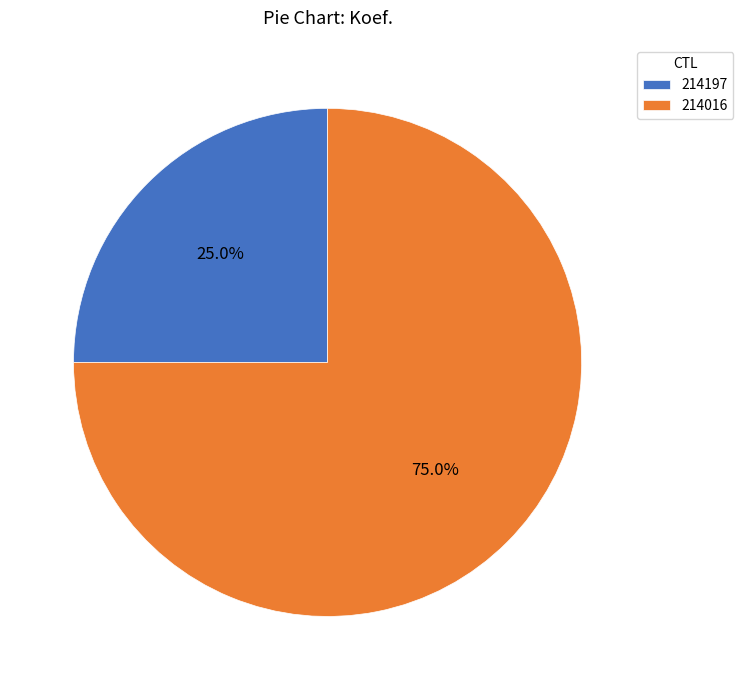

Which slice is the smallest?

214197